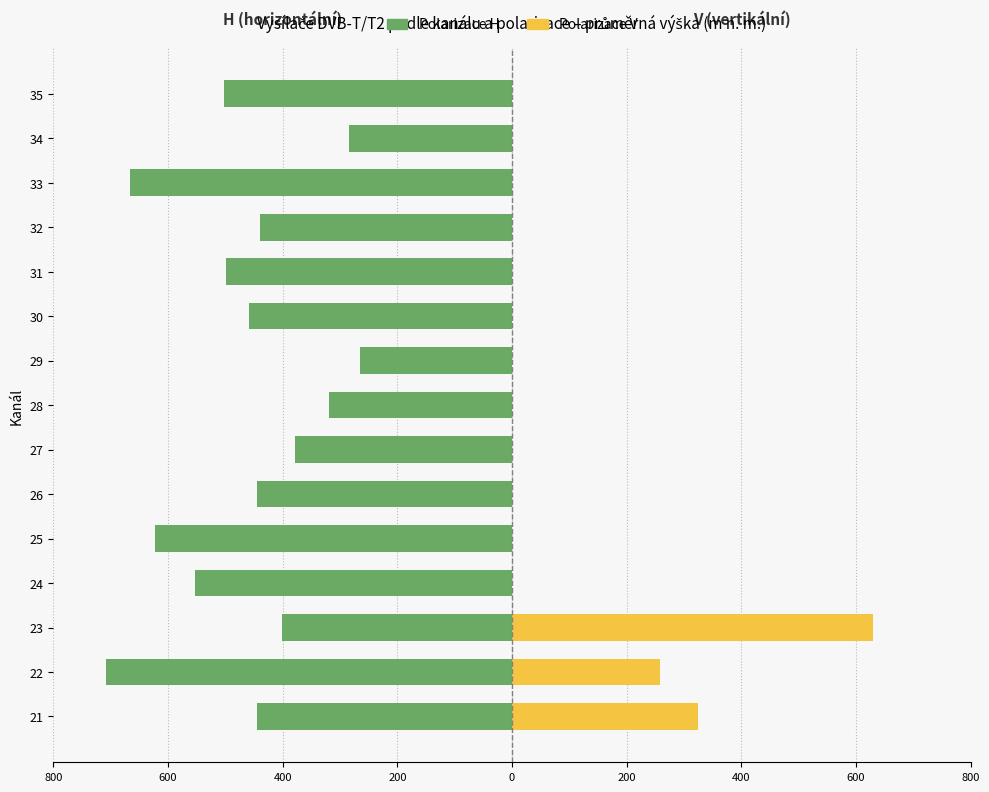

Which series has the largest range (max minus min)?

Polarizace V